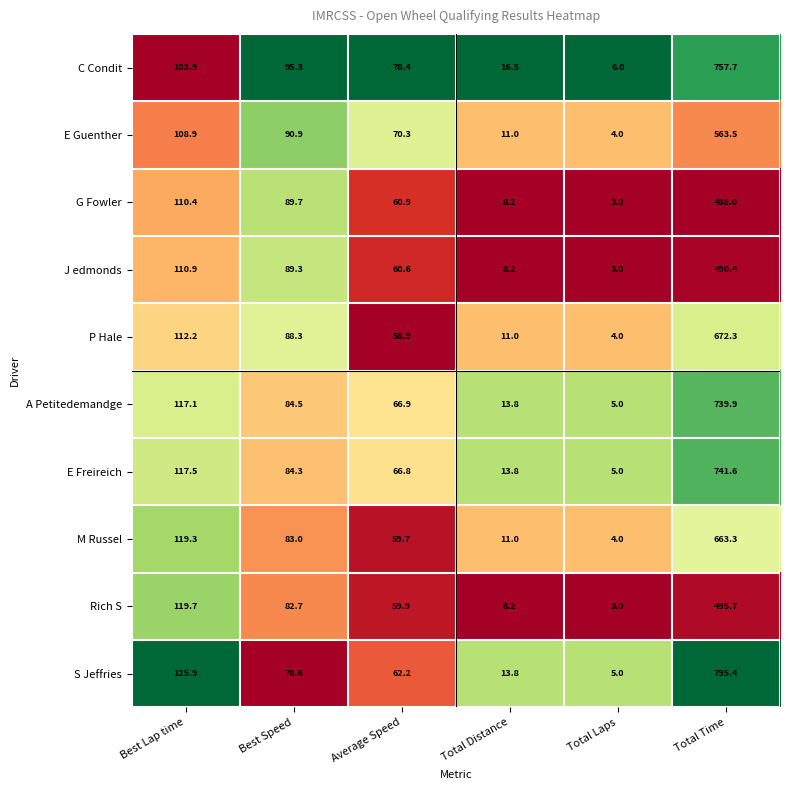

What is the greatest value displayed?

795.4